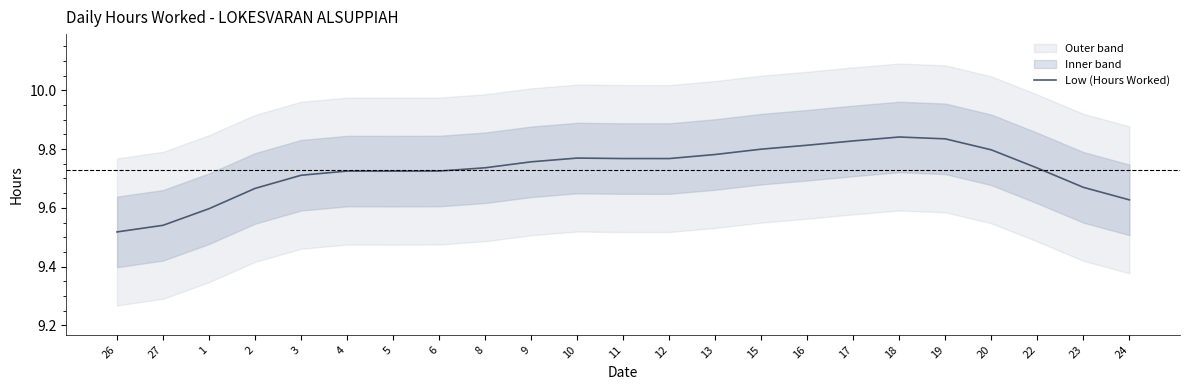

What value does the data have at 26?

9.5